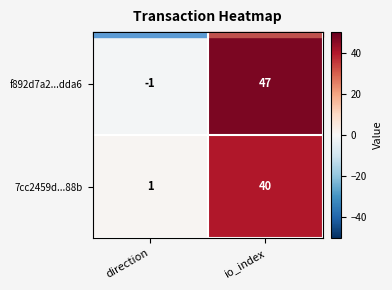

Rank the series by their maximum value, from highest to lowest.

f892d7a2...dda6, 7cc2459d...88b